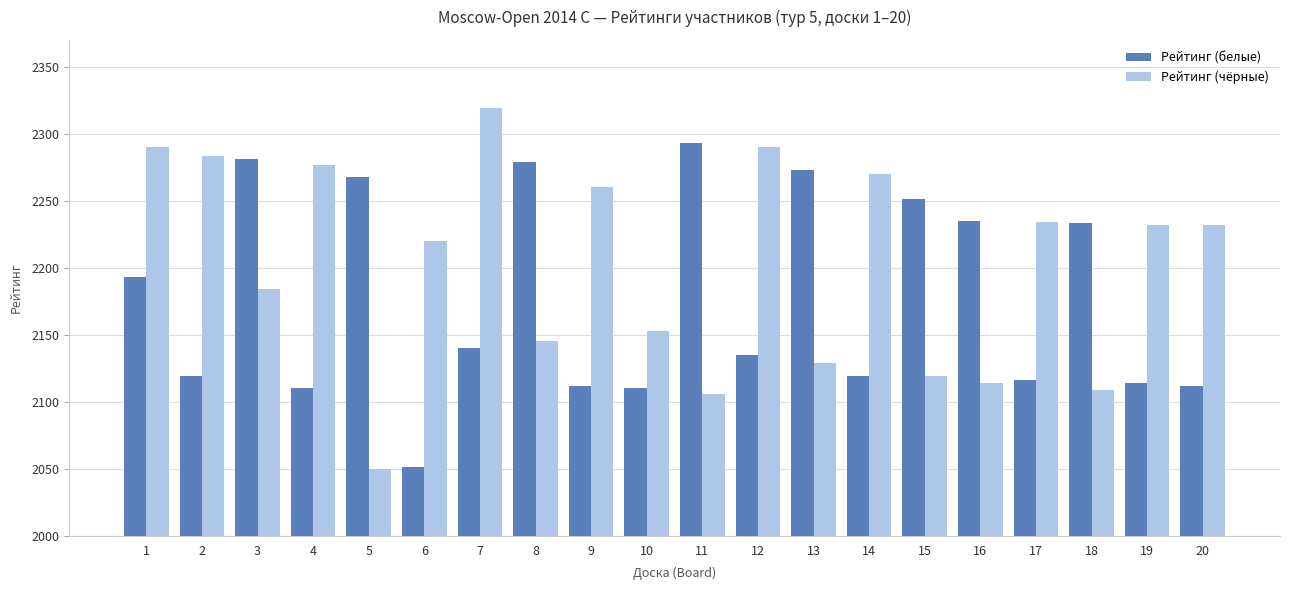

Which series has the largest range (max minus min)?

Рейтинг (чёрные)